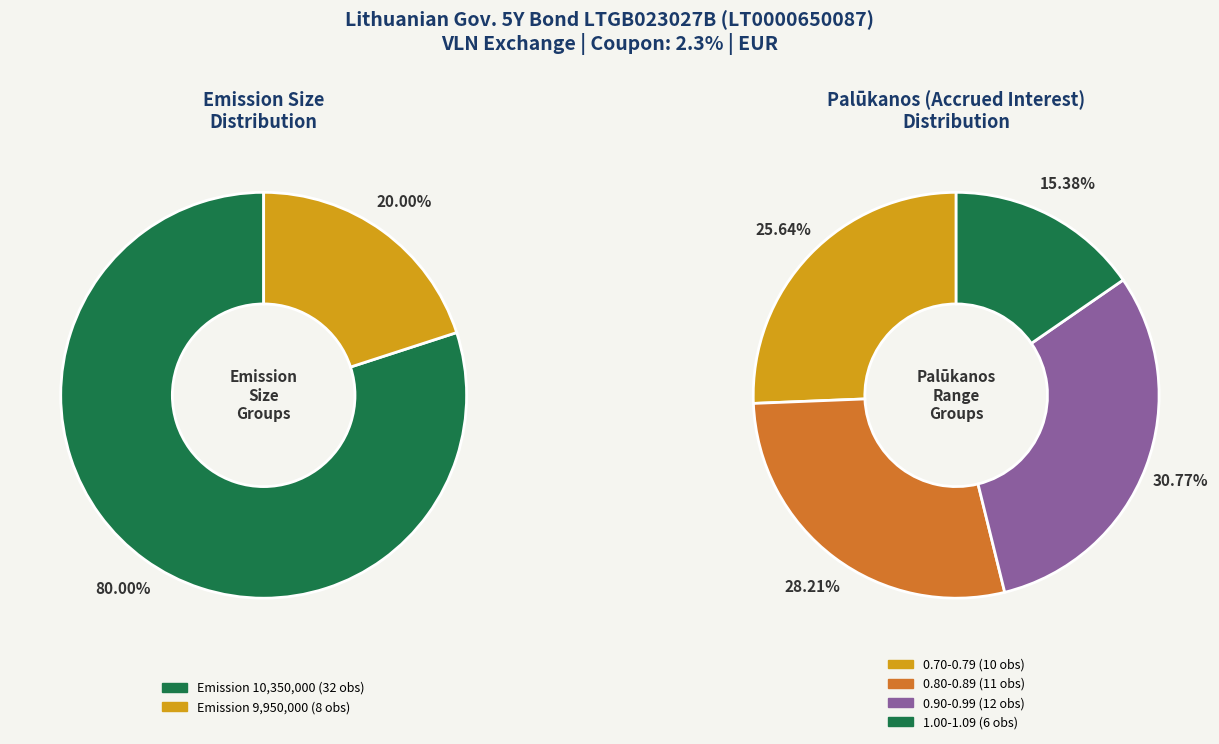

Does any single category account for the majority?

No